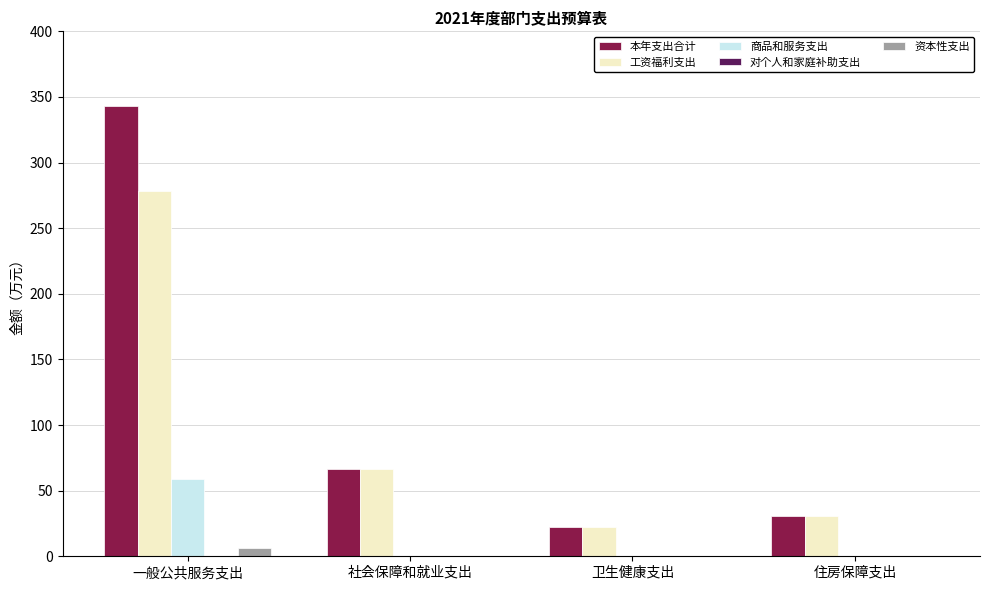

What is the spread (max minus min) of values at 一般公共服务支出?

343.5